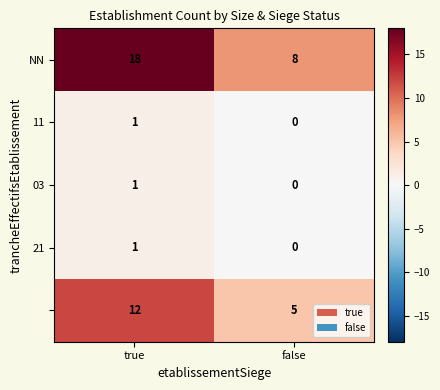

What is the total value across all series at false?

13